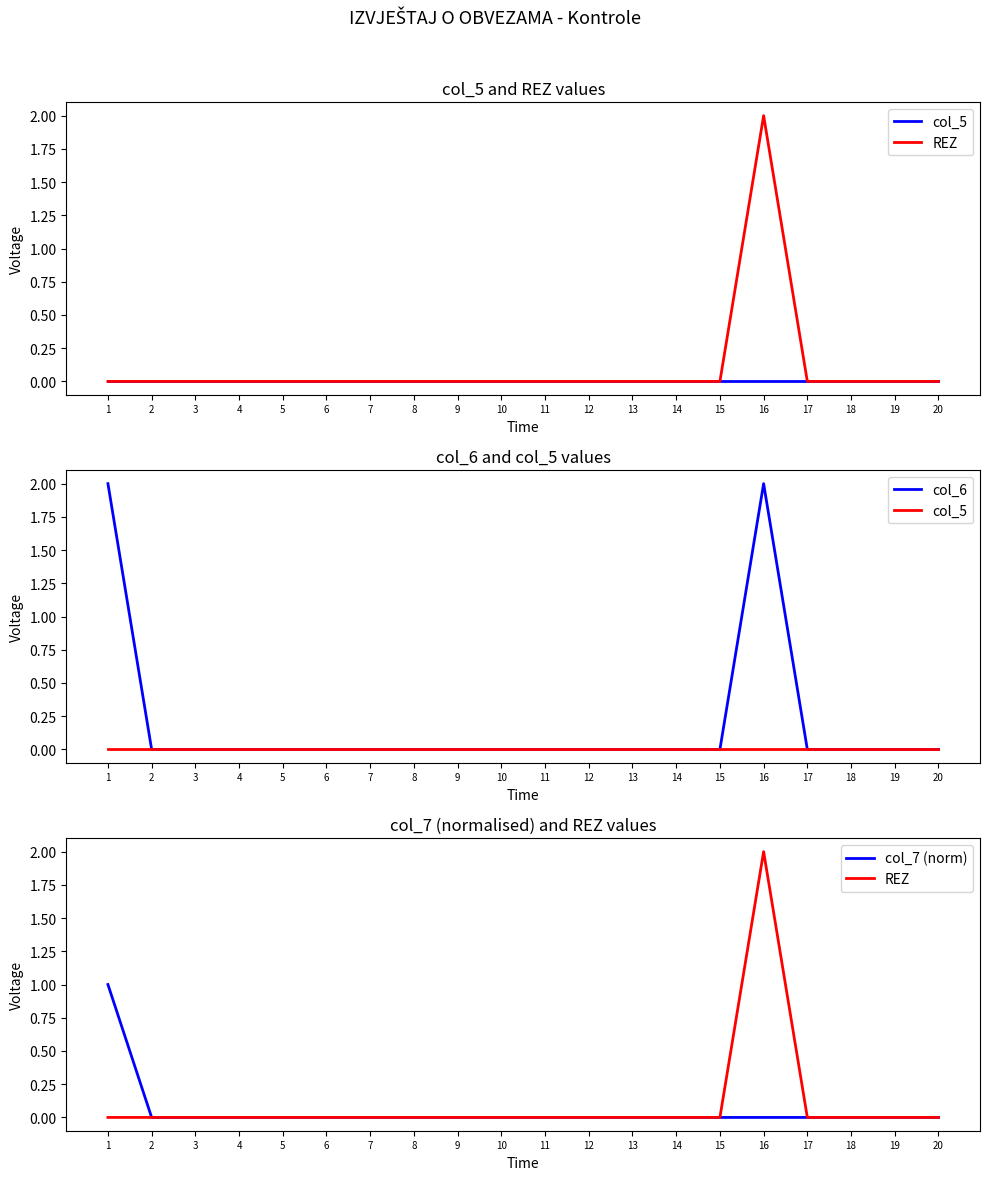

Is this an area chart (filled region under the line)?

No